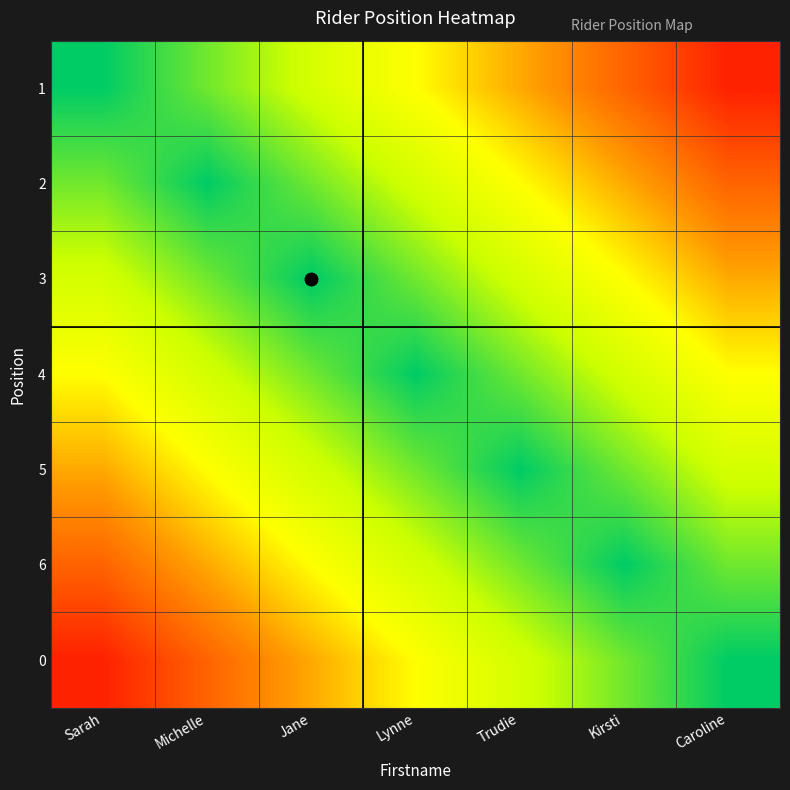

Which series changed the most between Michelle and Kirsti?

1